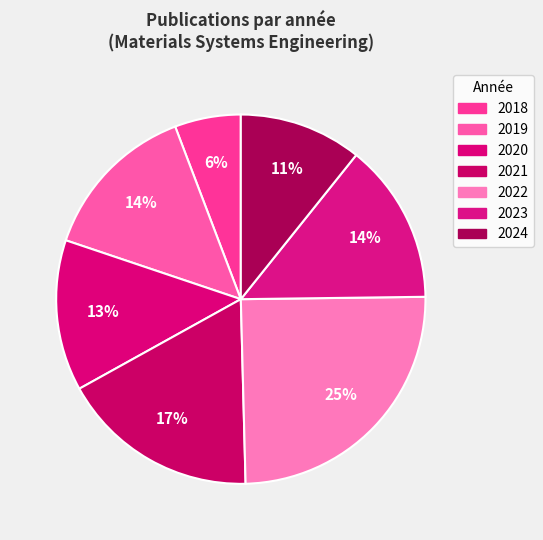

How many slices are in this pie chart?

7